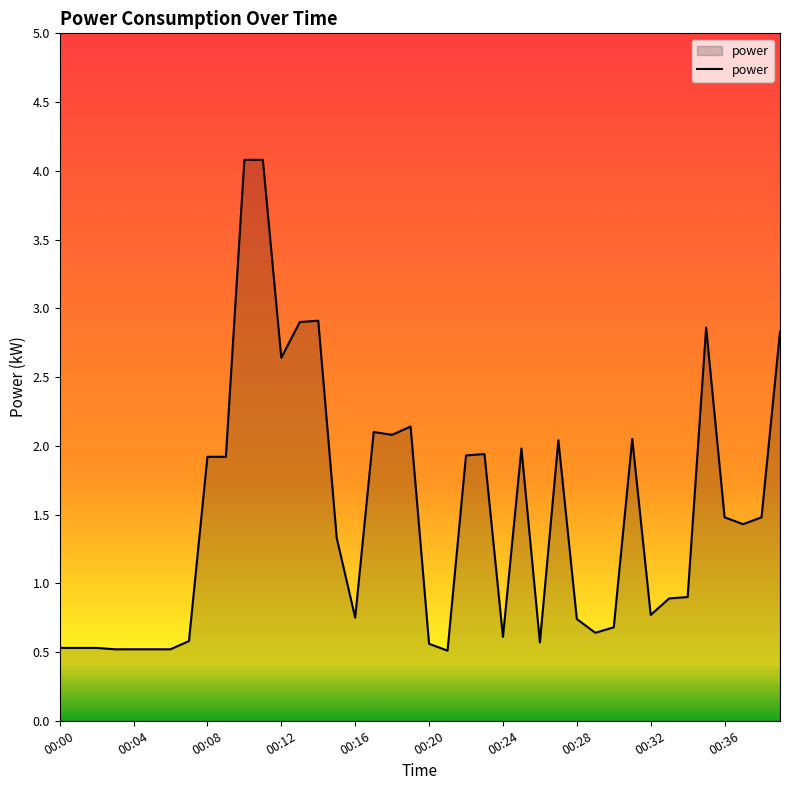

What is the smallest value displayed?

0.5